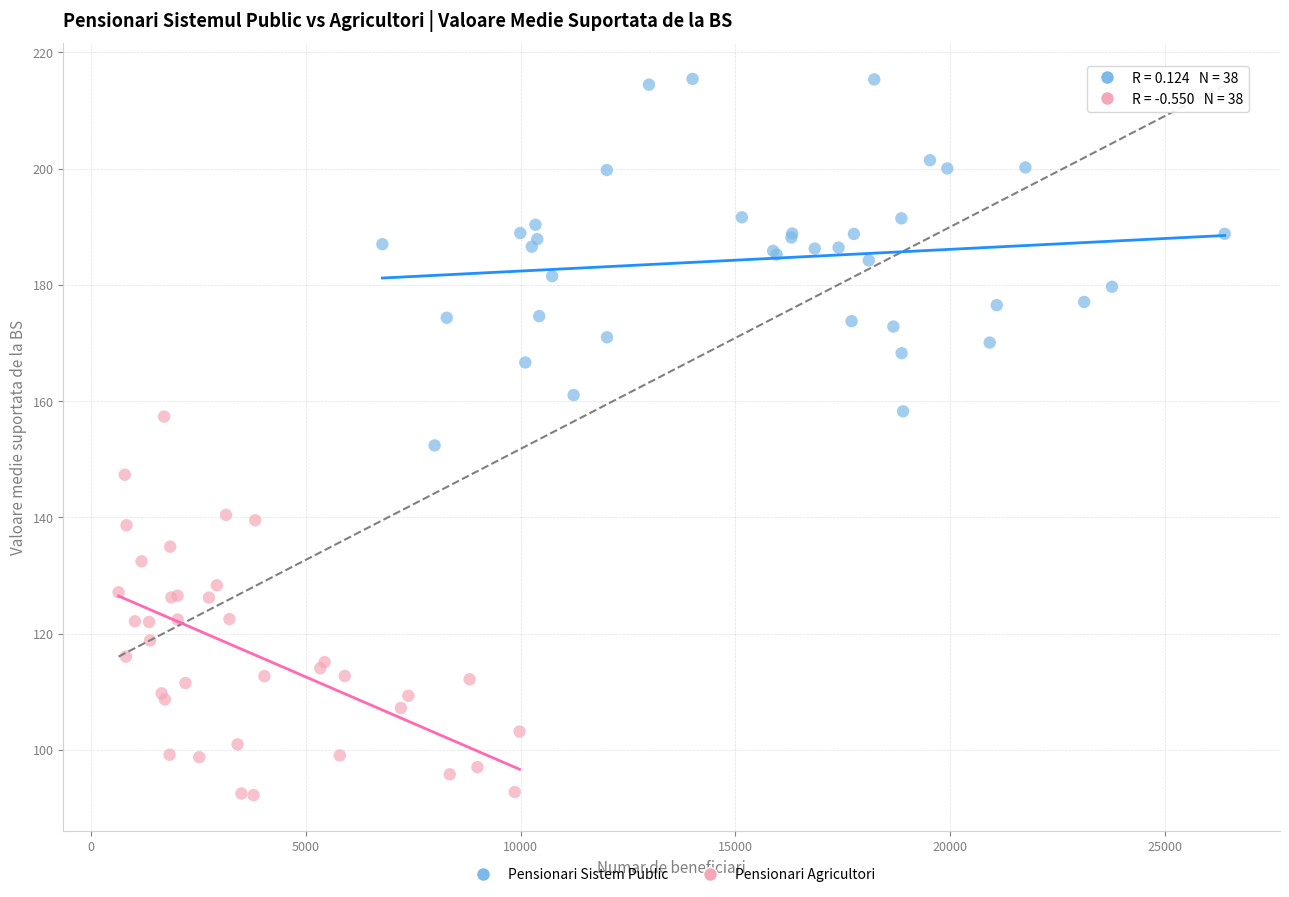

Which series contains the highest Y value?

Pensionari Sistem Public